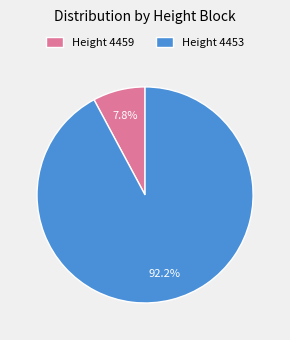

What is the majority slice?

Height 4453